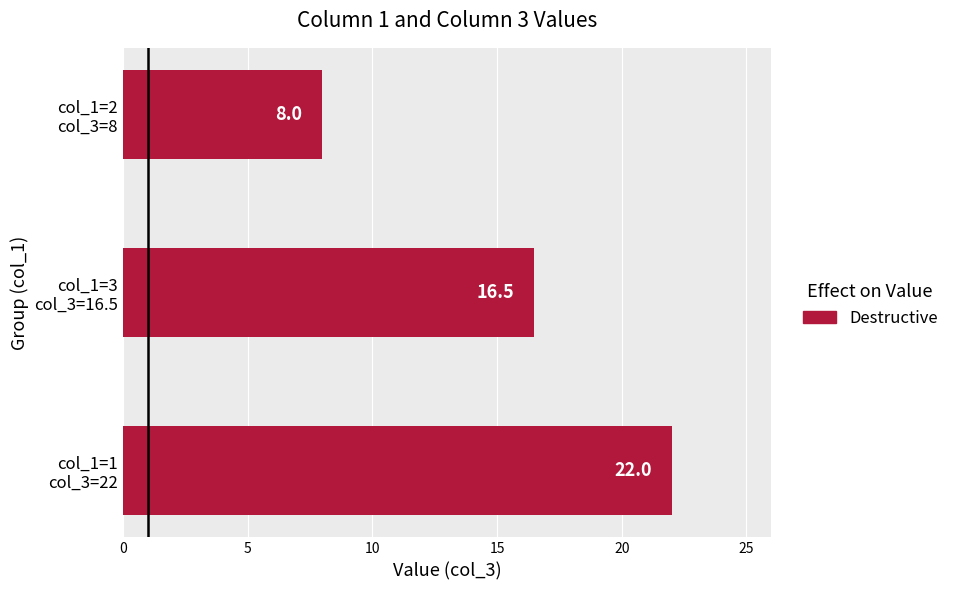

How many values are between 8 and 22?

3